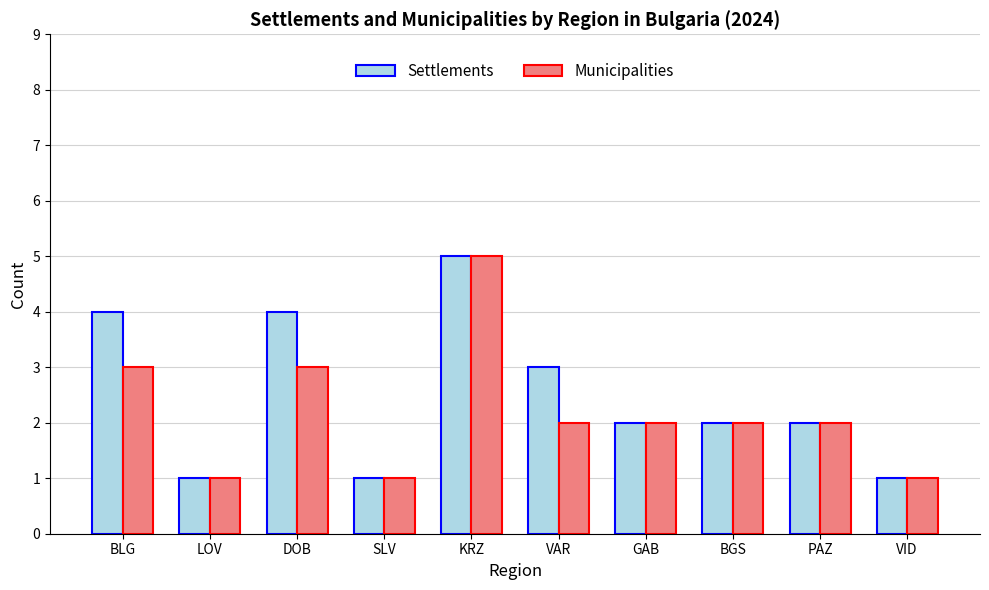

Reading left to right, extract all data points from this chart.

Settlements: 4	1	4	1	5	3	2	2	2	1
Municipalities: 3	1	3	1	5	2	2	2	2	1